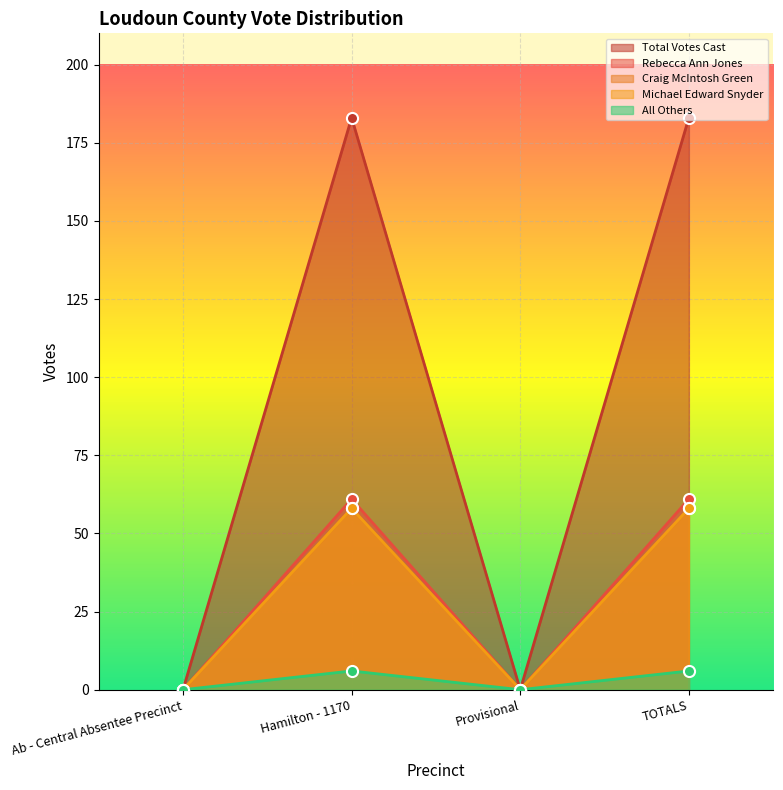

At which label does Craig McIntosh Green reach its peak?

Hamilton - 1170